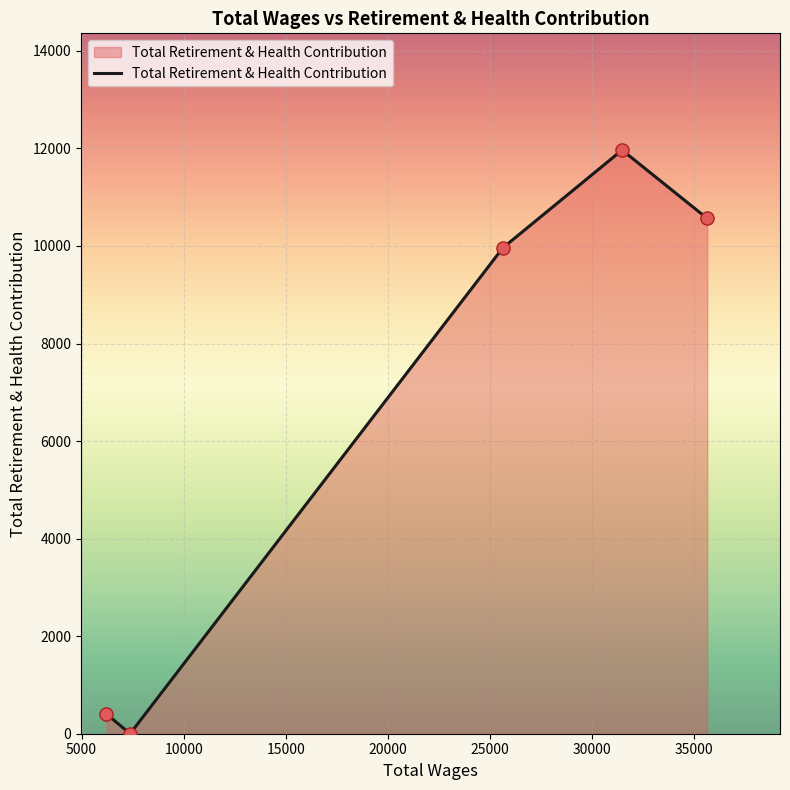

What is the maximum value shown in the chart?

11967